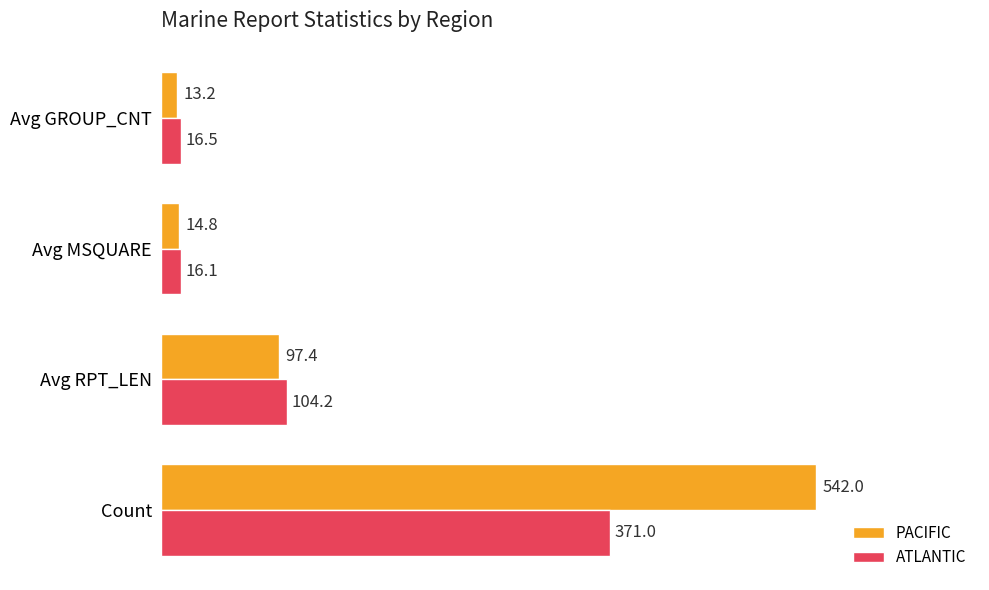

At which label is PACIFIC closest to 277?

Avg RPT_LEN